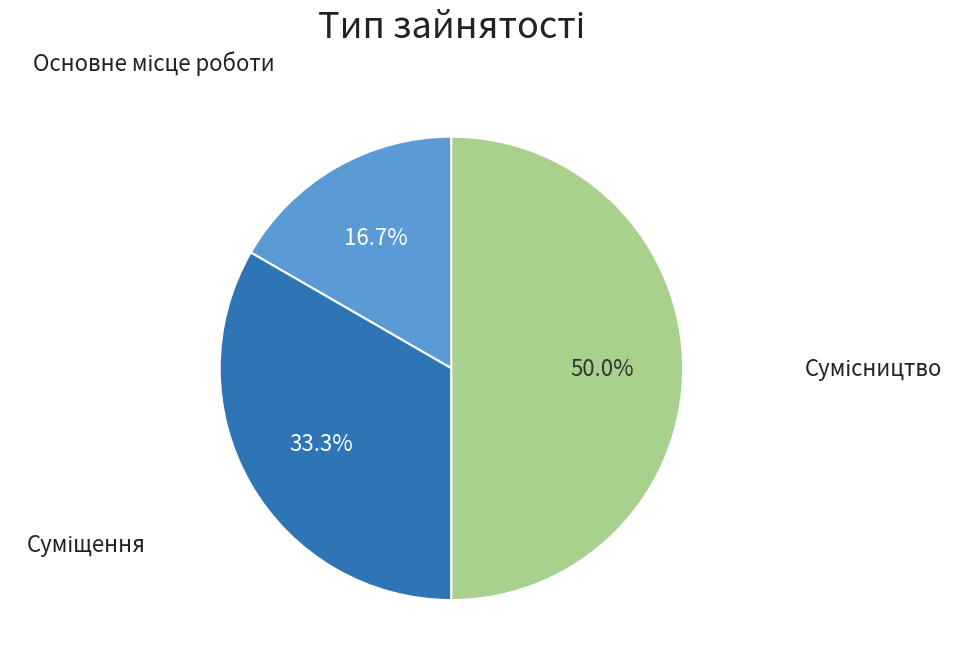

Does any single category account for the majority?

No